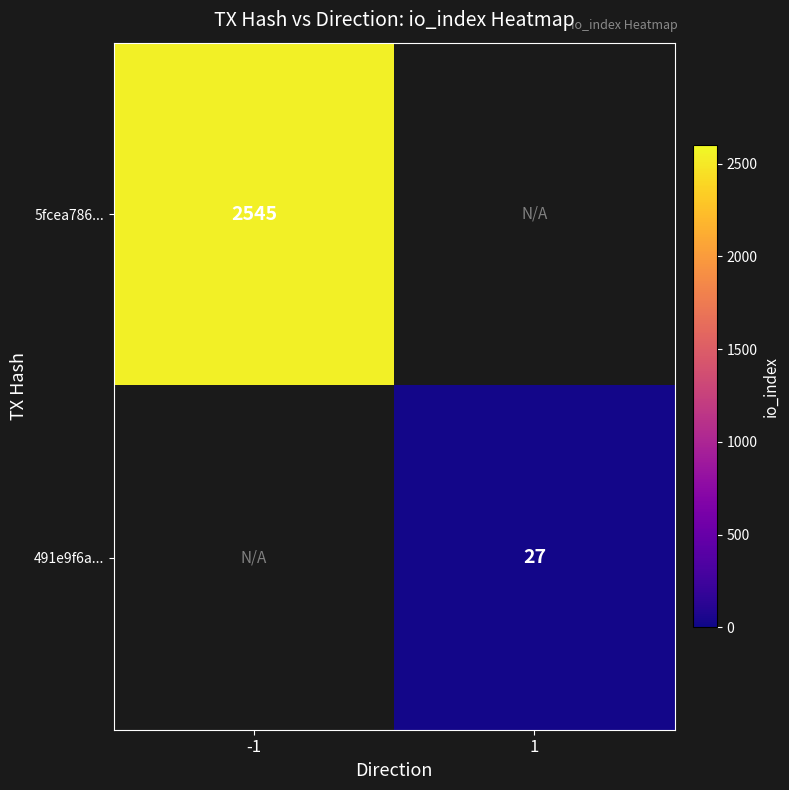

The value of 491e9f6a... at 1 is 27. True or false?

True